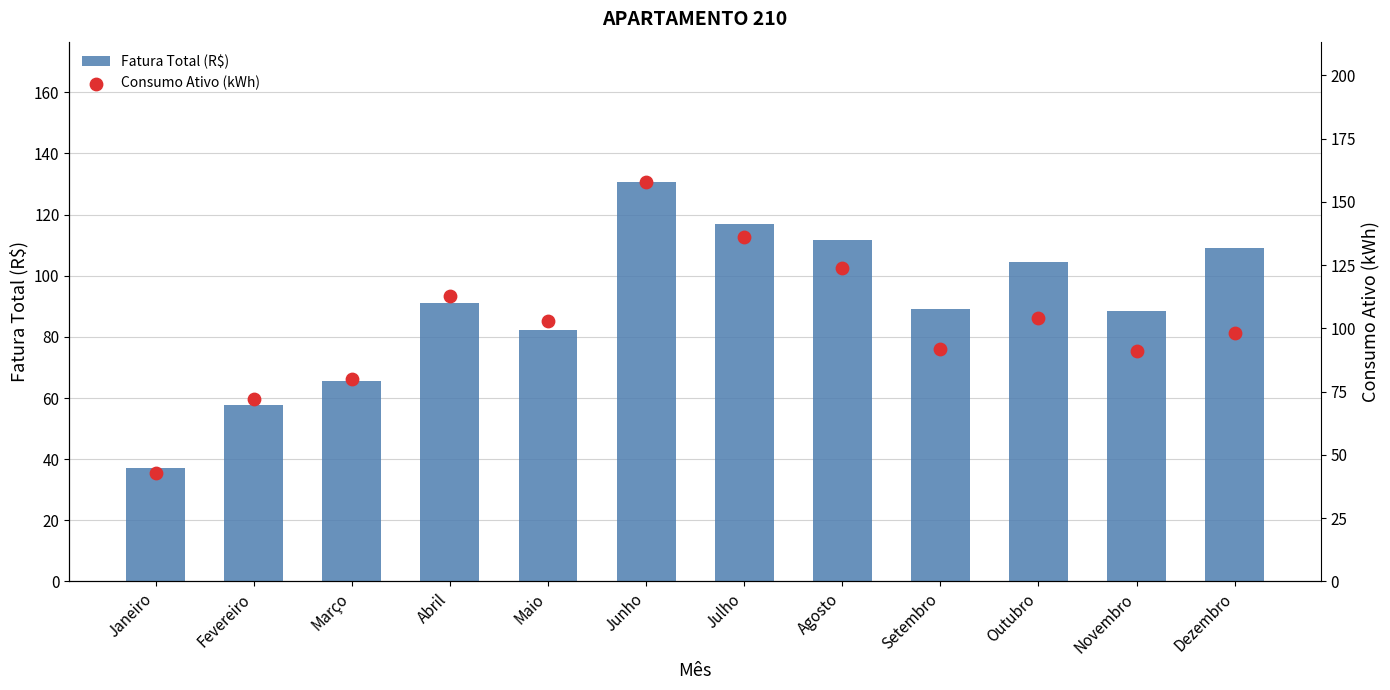

Is the value of Consumo Ativo (kWh) at Fevereiro greater than the value of Fatura Total (R$) at Setembro?

No